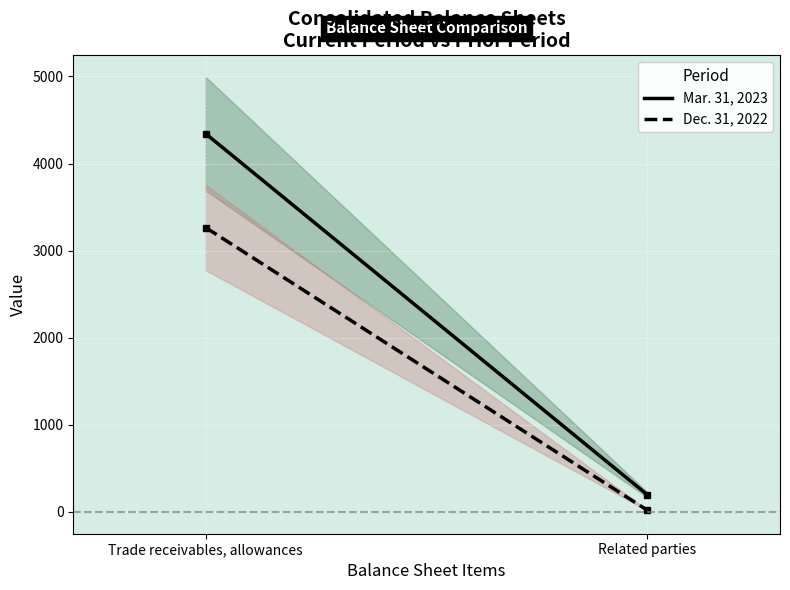

Reading left to right, list all the values displayed in this chart.

Mar. 31, 2023: 4341	196
Dec. 31, 2022: 3264	19